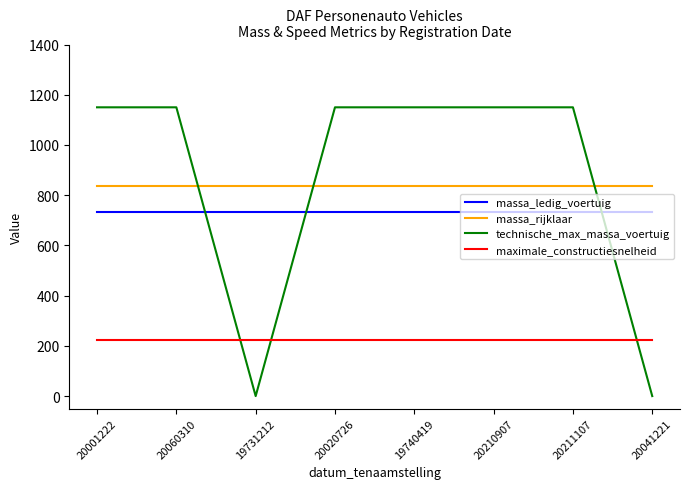

True or false: massa_ledig_voertuig and massa_rijklaar intersect in this chart.

False